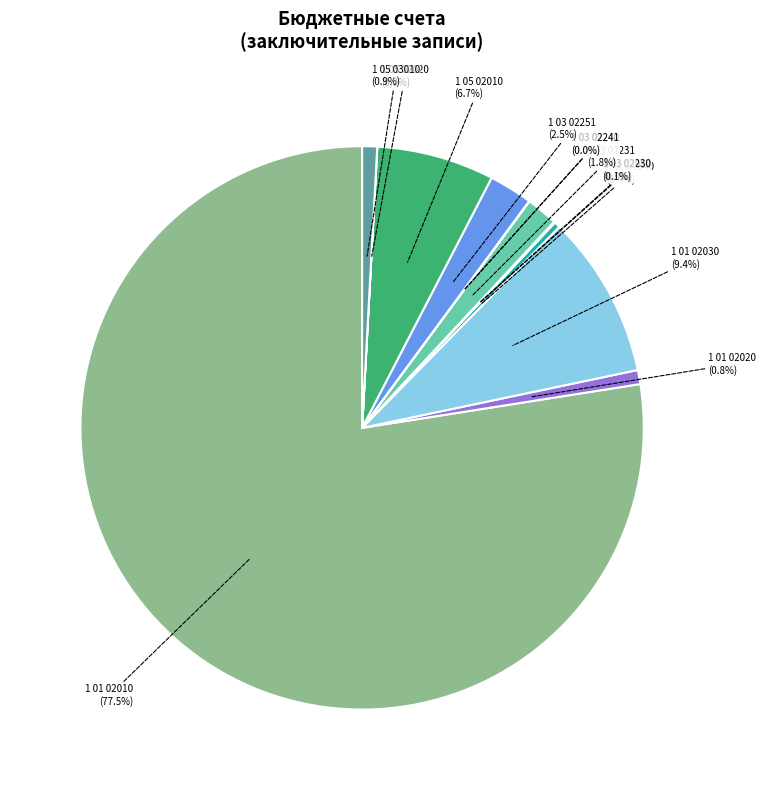

Is 1 03 02251 the majority of the pie?

No